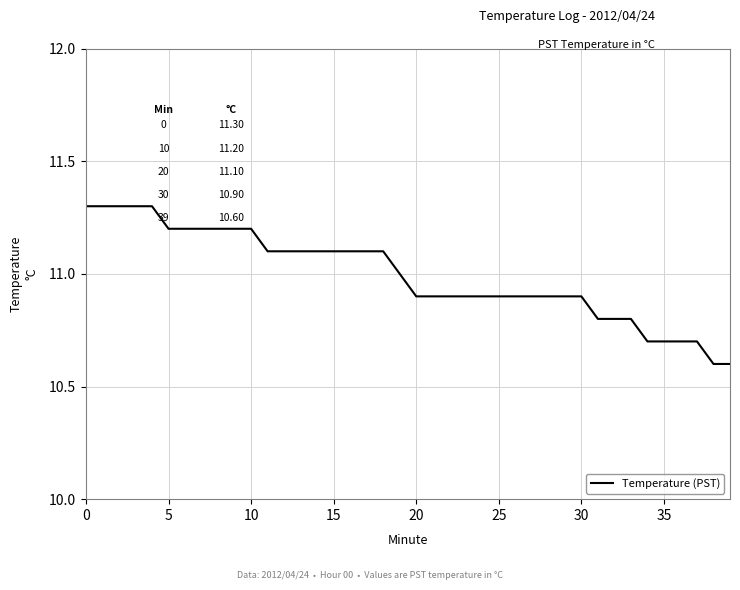

What is the greatest value displayed?

11.3